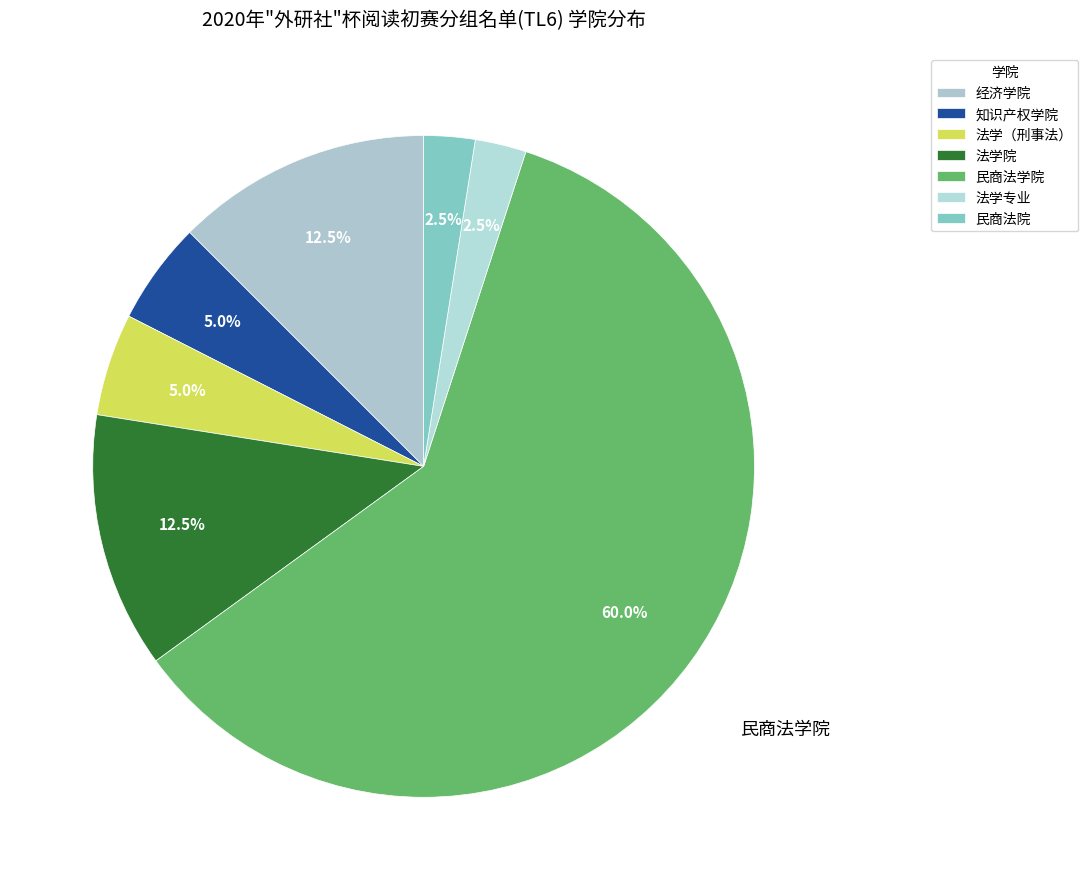

How many slices are in this pie chart?

7